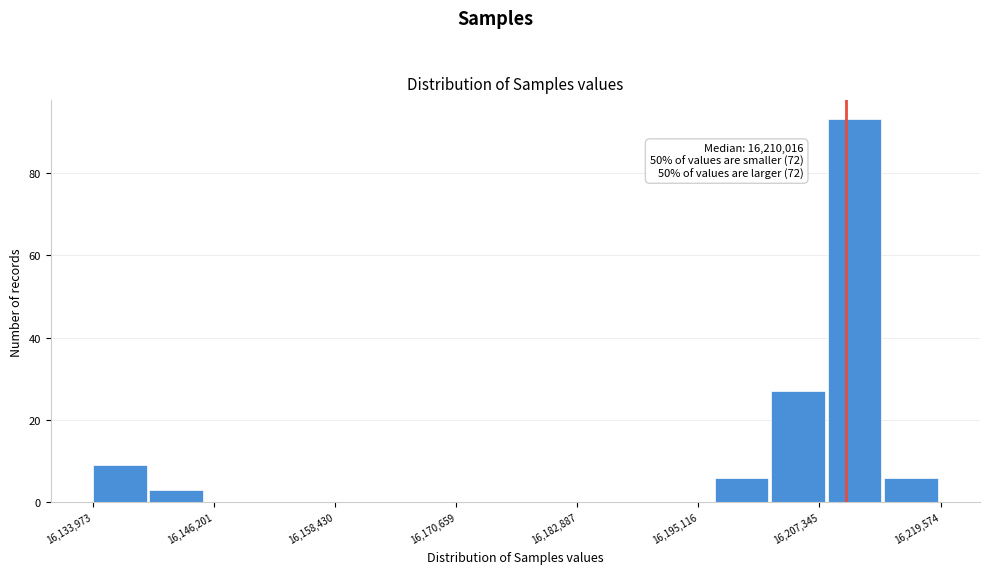

Around what value on the x-axis is the tallest bar? Give the approximate position of its centre, as read against the axis.

16210000